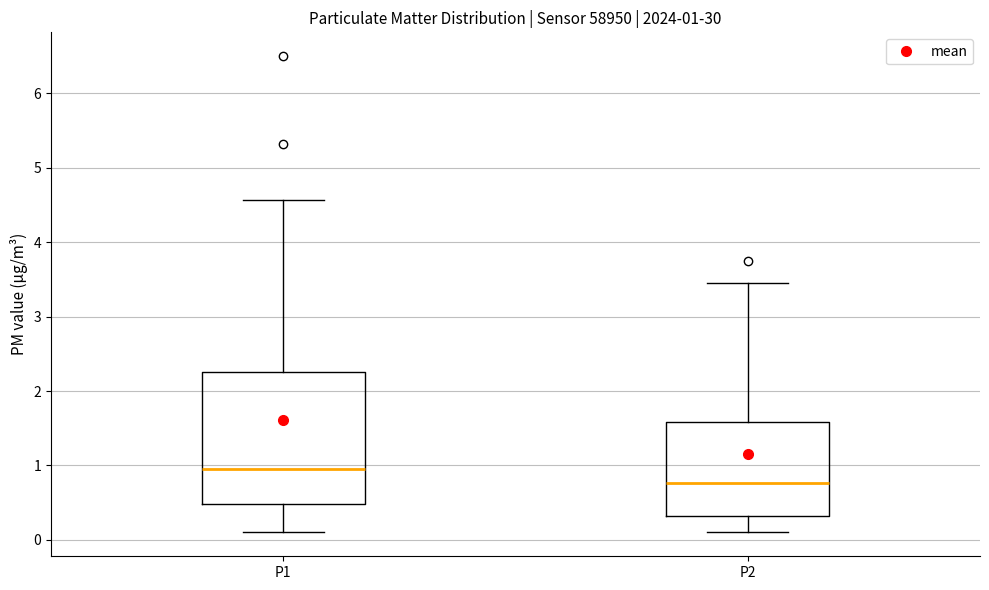

Which box has the lowest median line?

P2